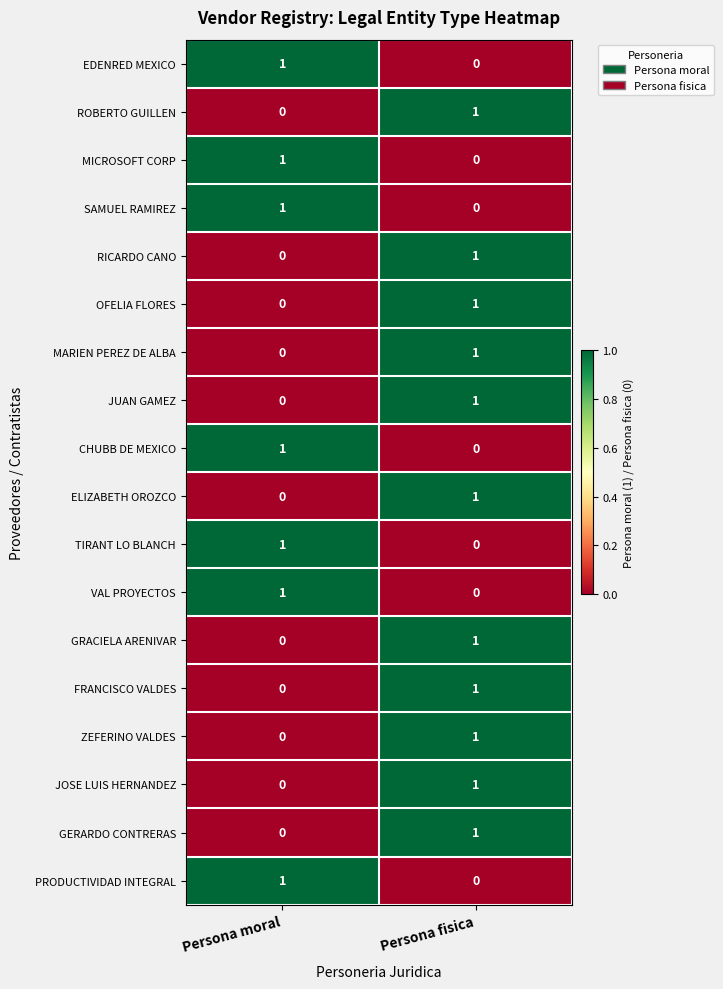

At which label does GRACIELA ARENIVAR reach its minimum?

Persona moral